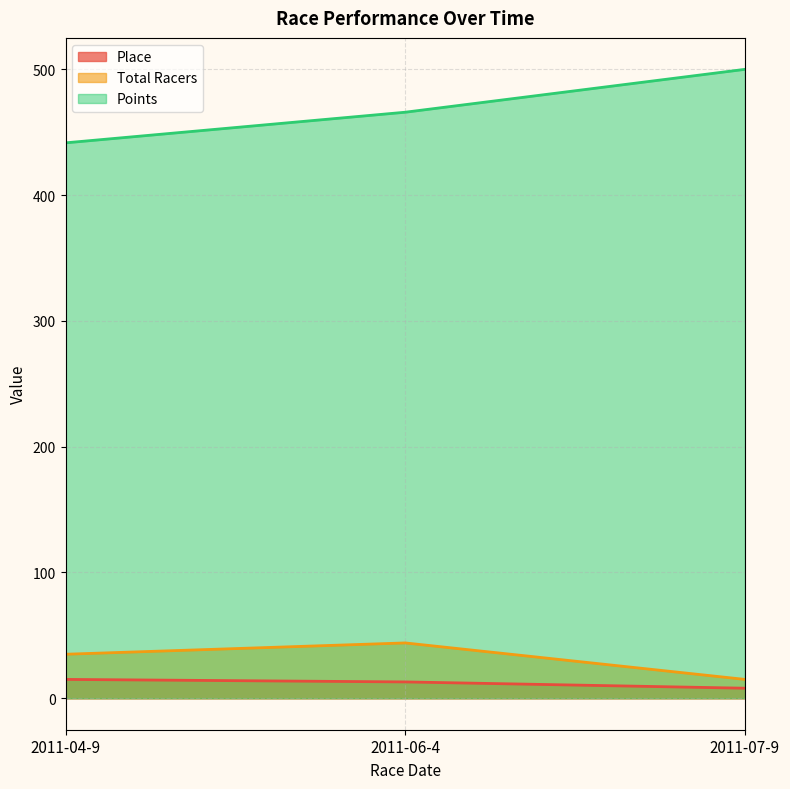

Which series has the largest total across all categories?

Points